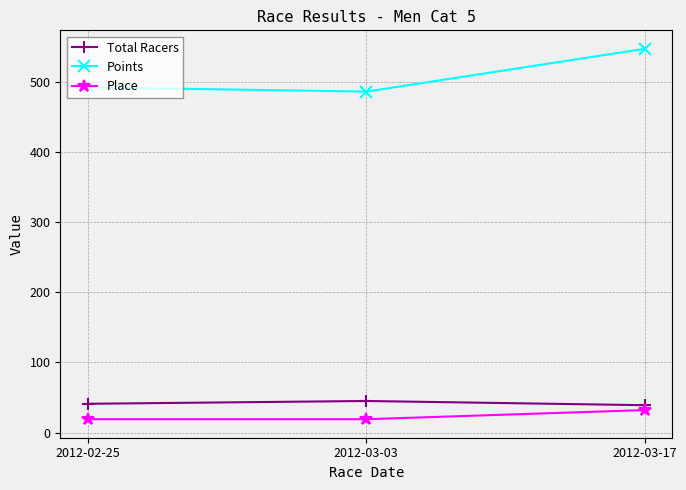

What value does the Points series have at 2012-03-17?

547.4